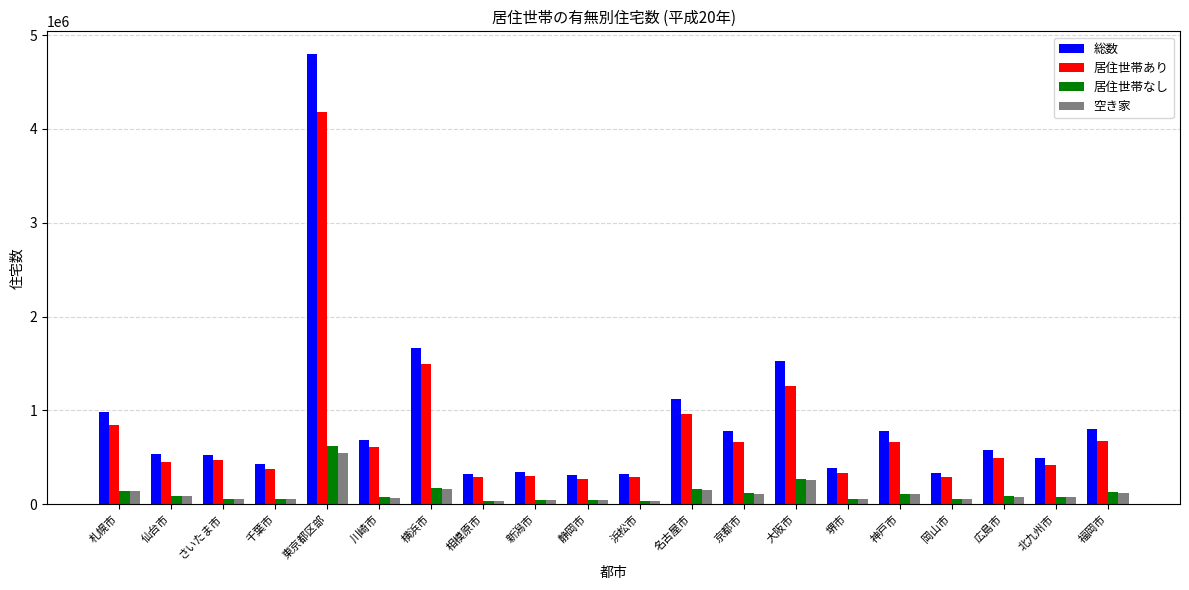

At which label is 総数 closest to 2555490?

横浜市